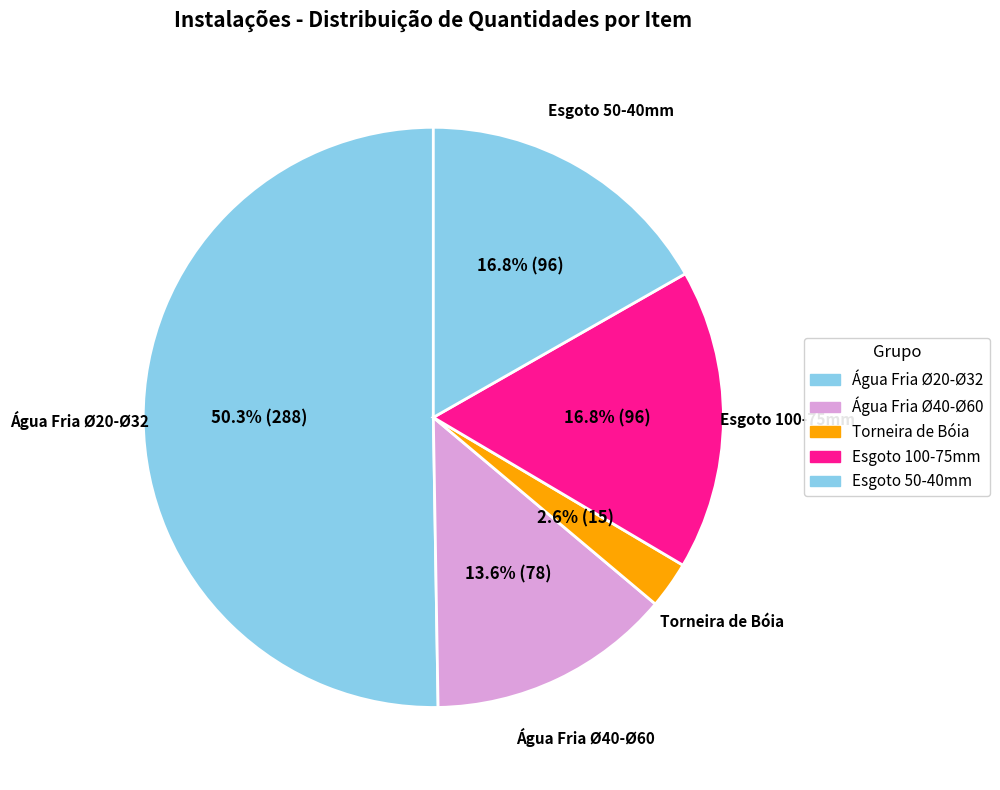

Count the number of slices in the pie.

5